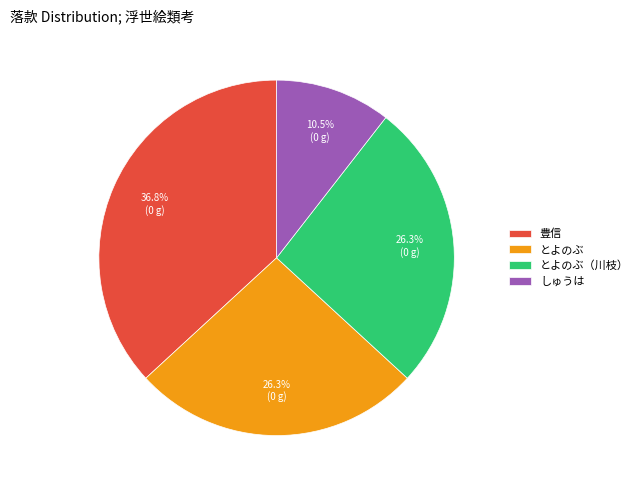

Count the number of slices in the pie.

4